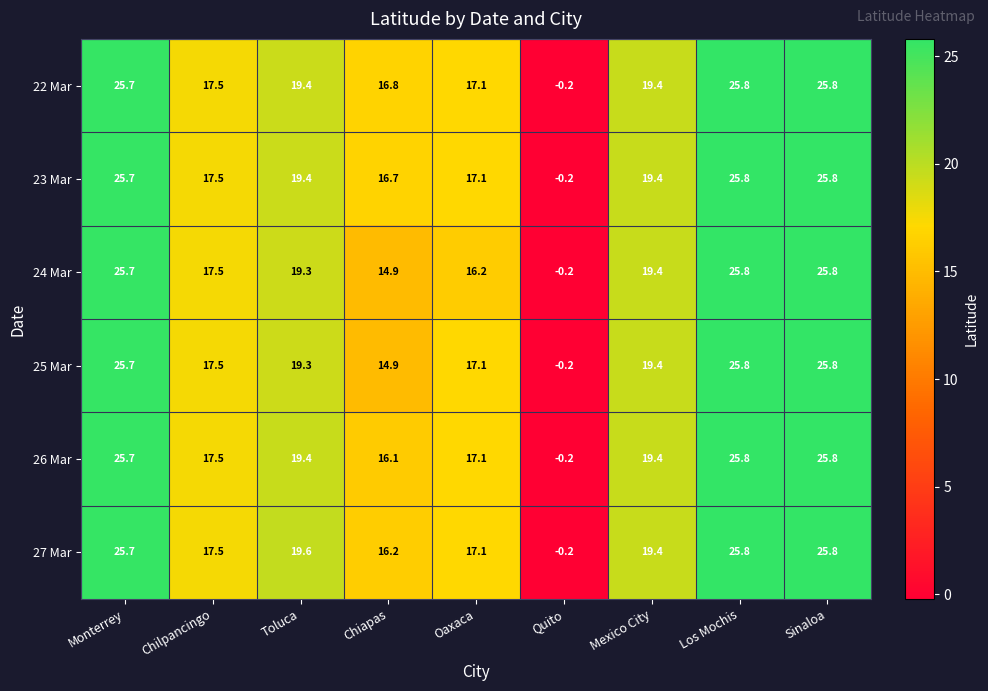

What is the difference between the maximum and minimum values in the 25 Mar series?

26.0